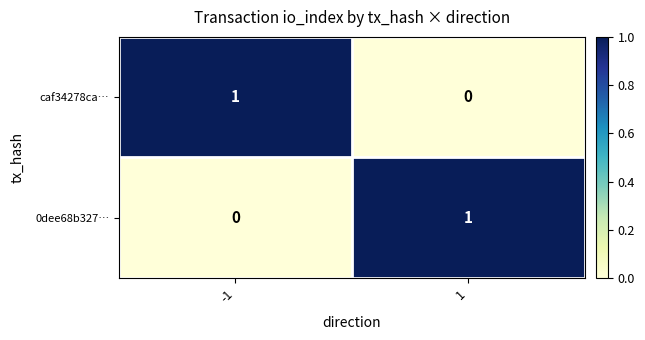

True or false: 0dee68b327… has a value of 0 at -1.

True